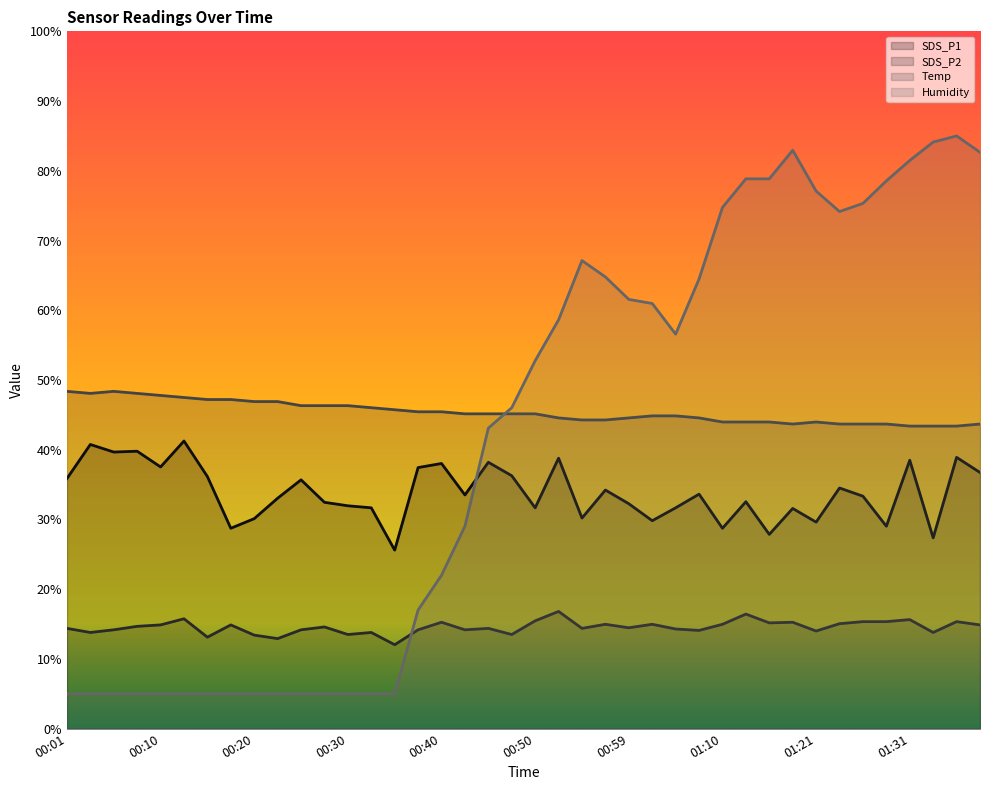

What is the highest value of the Humidity series?

85.0